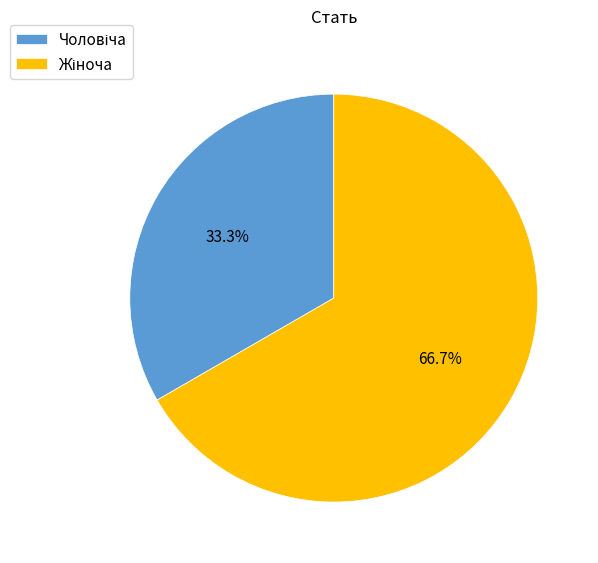

How many segments does this pie chart have?

2